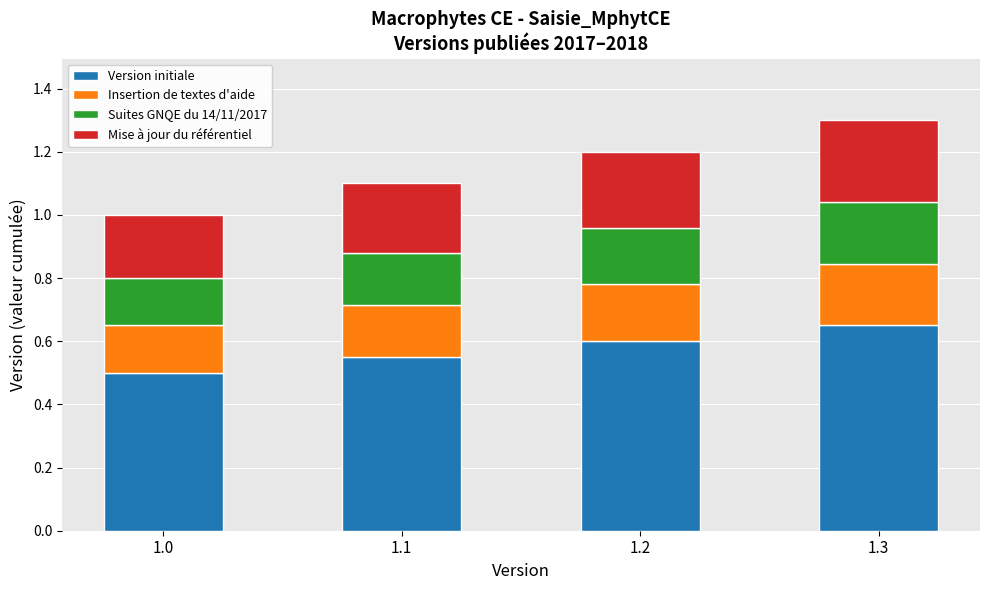

The Version initiale series shows 0.8 at 1.0. True or false?

False